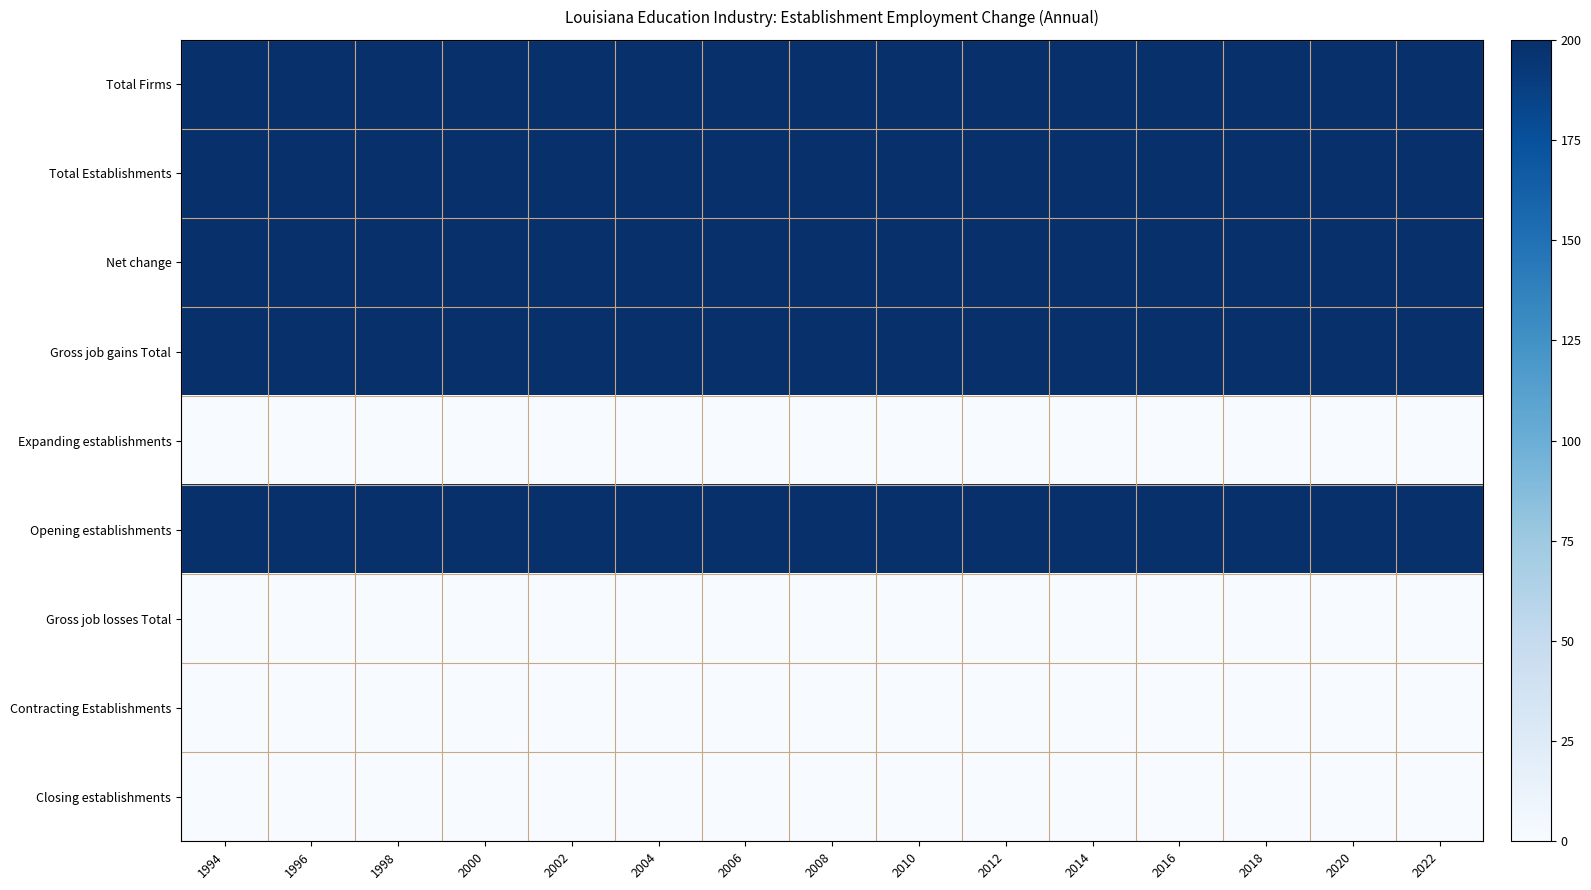

Reading right to left, transcribe all the data shown in this chart.

Total Firms: 2022=200	2020=200	2018=200	2016=200	2014=200	2012=200	2010=200	2008=200	2006=200	2004=200	2002=200	2000=200	1998=200	1996=200	1994=200
Total Establishments: 2022=200	2020=200	2018=200	2016=200	2014=200	2012=200	2010=200	2008=200	2006=200	2004=200	2002=200	2000=200	1998=200	1996=200	1994=200
Net change: 2022=200	2020=200	2018=200	2016=200	2014=200	2012=200	2010=200	2008=200	2006=200	2004=200	2002=200	2000=200	1998=200	1996=200	1994=200
Gross job gains Total: 2022=200	2020=200	2018=200	2016=200	2014=200	2012=200	2010=200	2008=200	2006=200	2004=200	2002=200	2000=200	1998=200	1996=200	1994=200
Expanding establishments: 2022=0	2020=0	2018=0	2016=0	2014=0	2012=0	2010=0	2008=0	2006=0	2004=0	2002=0	2000=0	1998=0	1996=0	1994=0
Opening establishments: 2022=200	2020=200	2018=200	2016=200	2014=200	2012=200	2010=200	2008=200	2006=200	2004=200	2002=200	2000=200	1998=200	1996=200	1994=200
Gross job losses Total: 2022=0	2020=0	2018=0	2016=0	2014=0	2012=0	2010=0	2008=0	2006=0	2004=0	2002=0	2000=0	1998=0	1996=0	1994=0
Contracting Establishments: 2022=0	2020=0	2018=0	2016=0	2014=0	2012=0	2010=0	2008=0	2006=0	2004=0	2002=0	2000=0	1998=0	1996=0	1994=0
Closing establishments: 2022=0	2020=0	2018=0	2016=0	2014=0	2012=0	2010=0	2008=0	2006=0	2004=0	2002=0	2000=0	1998=0	1996=0	1994=0